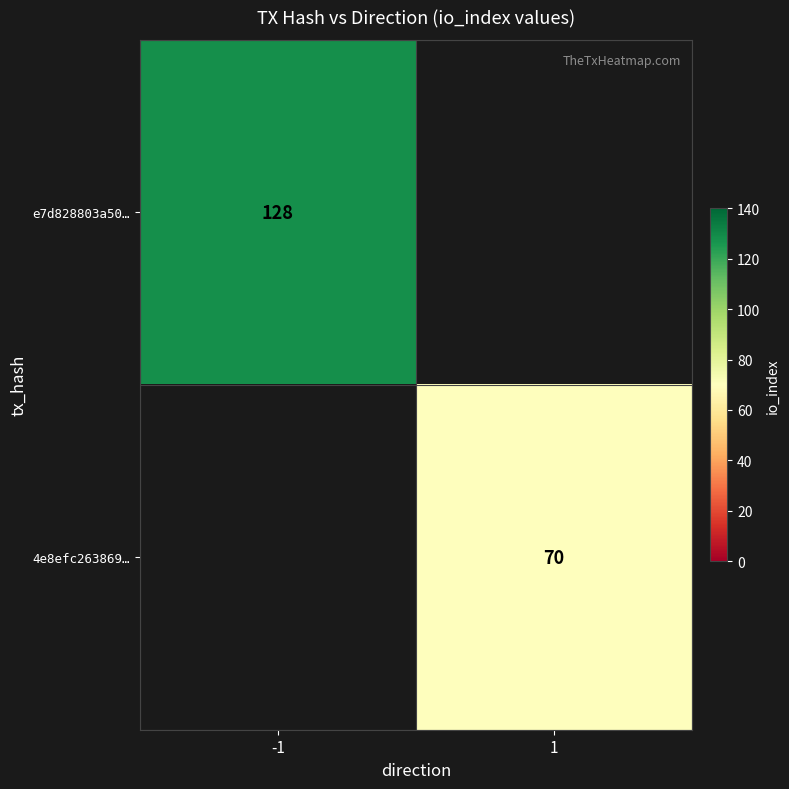

The e7d828803a50… series shows 199 at -1. True or false?

False